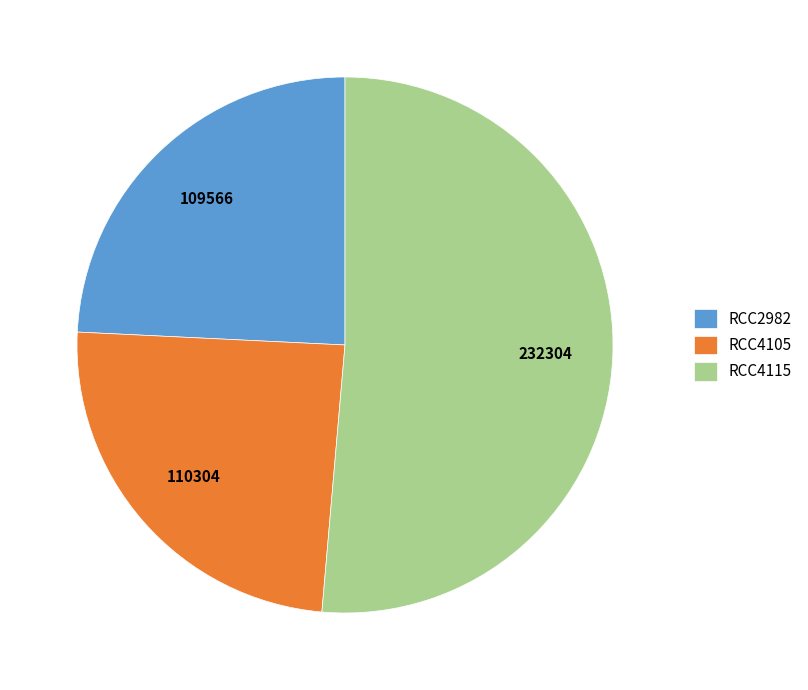

The RCC2982 slice represents 24% of the pie. True or false?

True